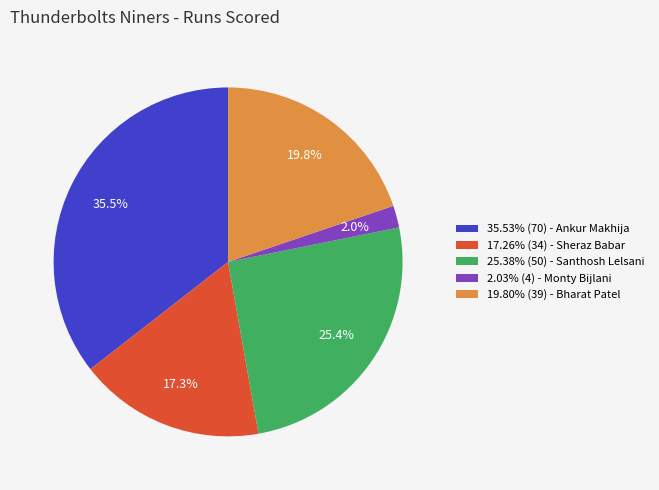

Is there any slice that represents more than half of the pie?

No